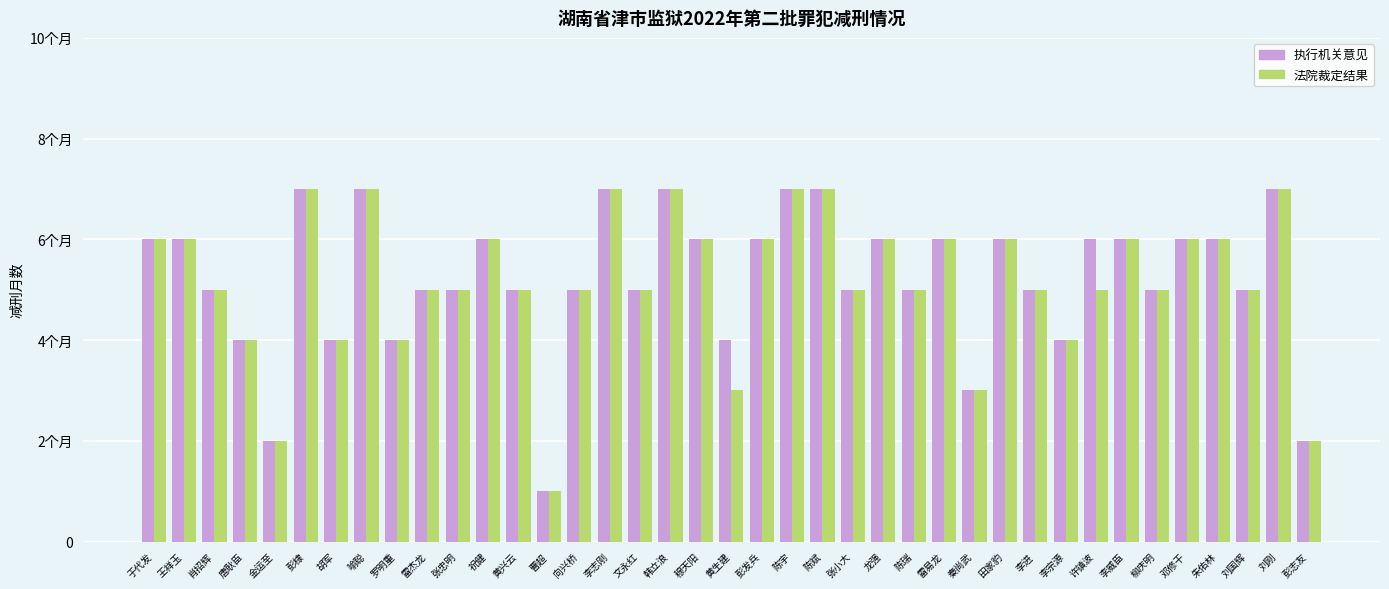

At 胡军, list the series in order from smallest to largest.

执行机关意见, 法院裁定结果